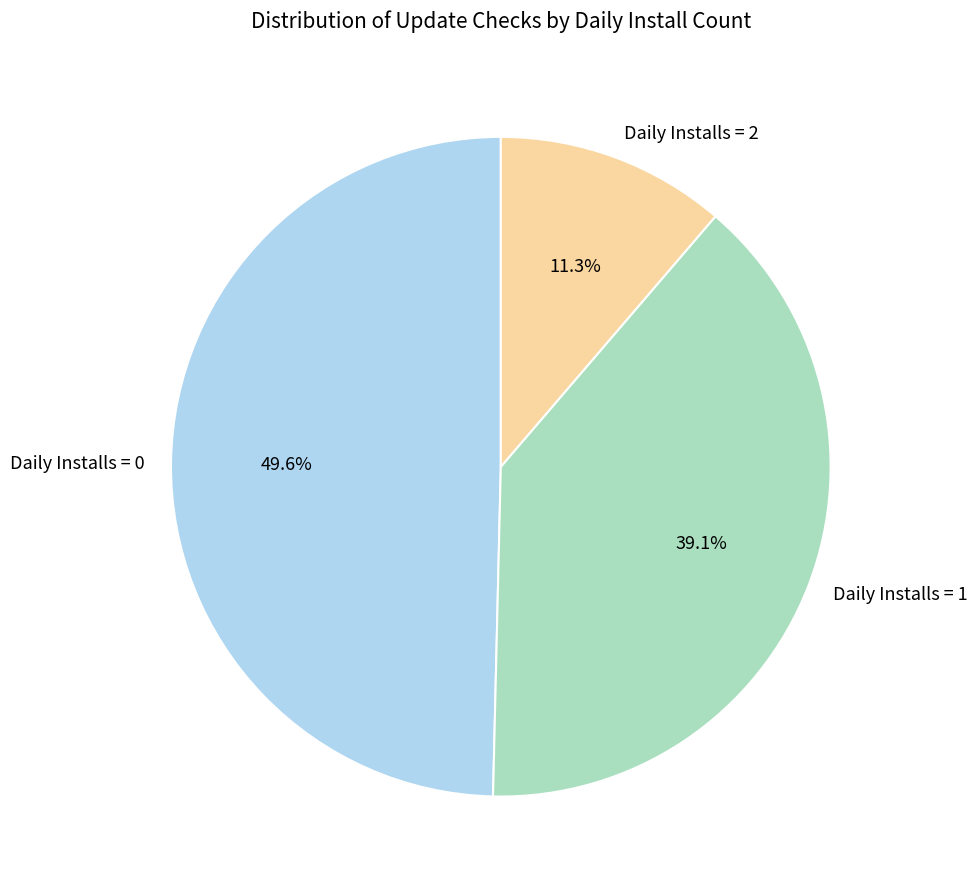

What is the ratio of the value at Daily Installs = 0 to the value at Daily Installs = 1?

1.3